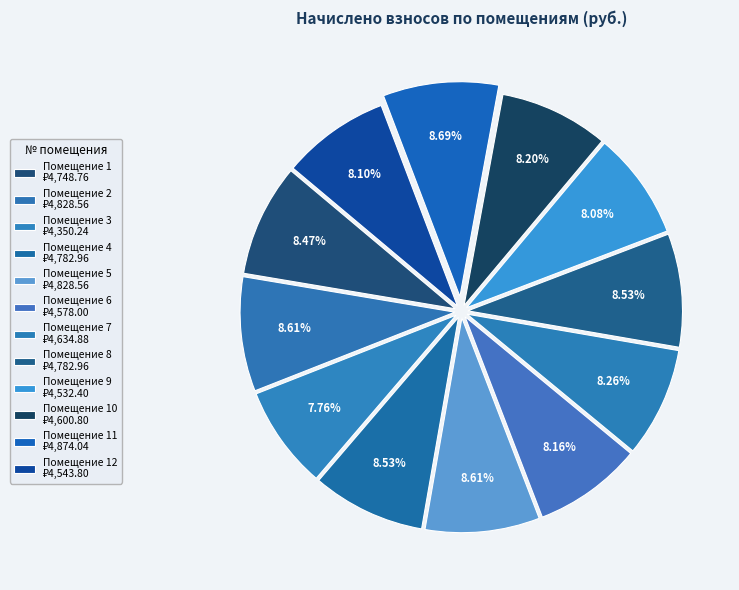

Count the number of slices in the pie.

12